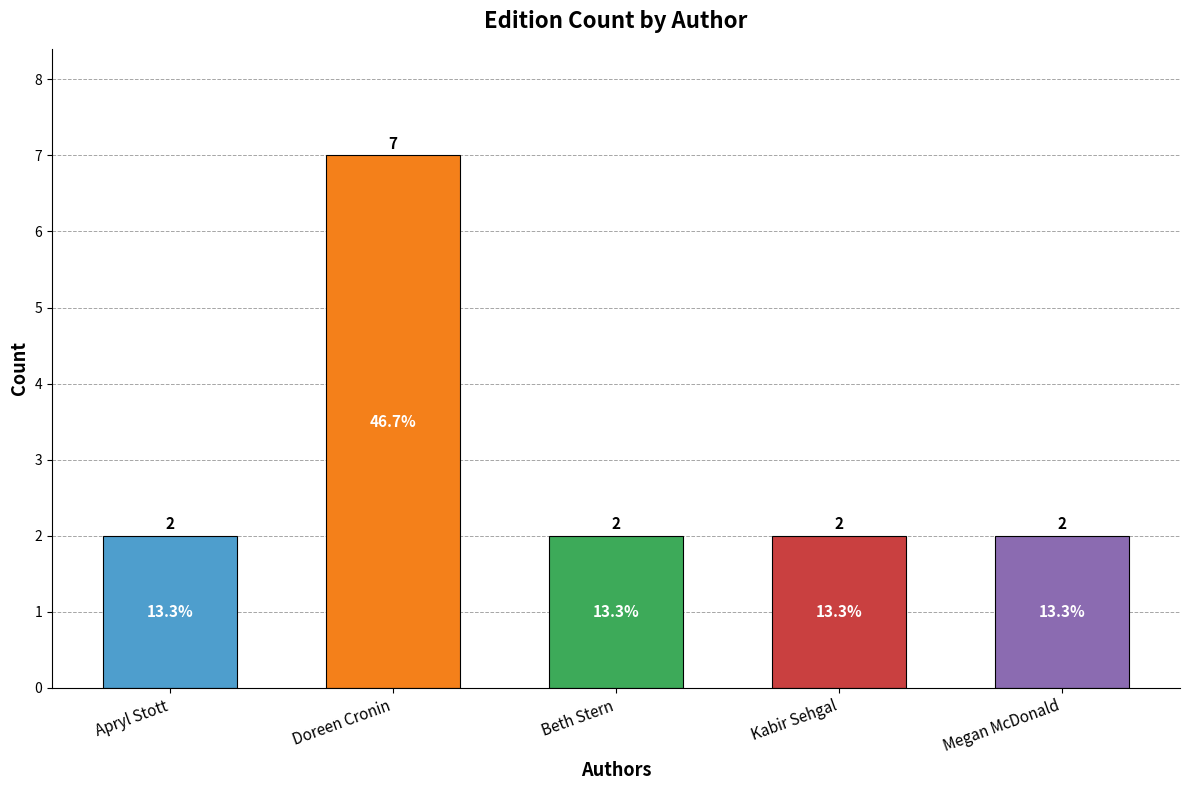

Reading left to right, what are all the values shown in this chart?

Apryl Stott=2	Doreen Cronin=7	Beth Stern=2	Kabir Sehgal=2	Megan McDonald=2